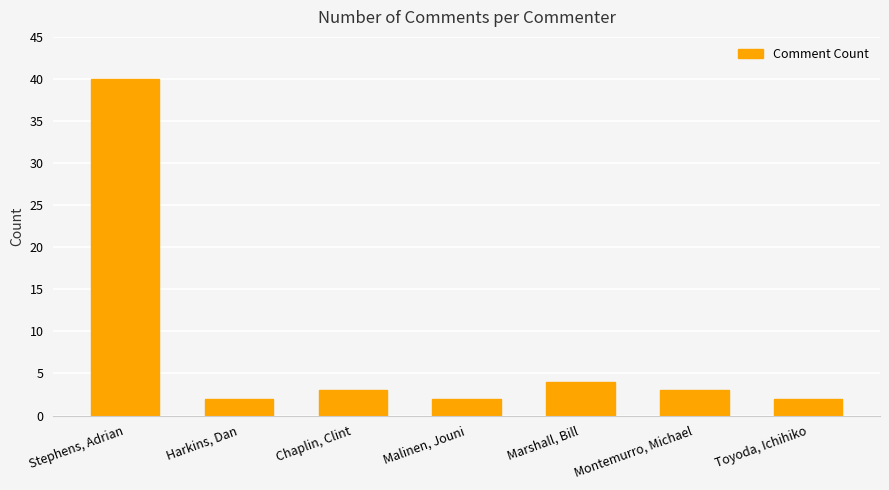

The value at Stephens, Adrian is 40. True or false?

True